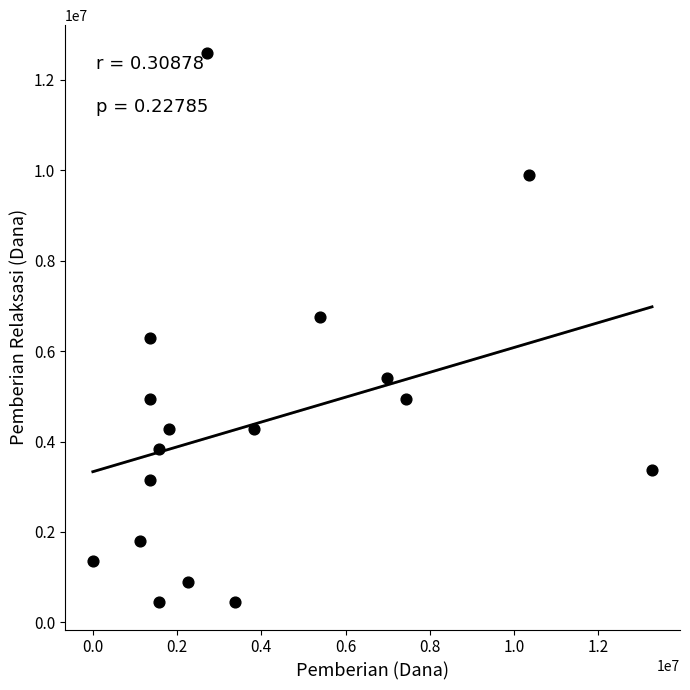

What is the range of X values (max minus min)?

13275000